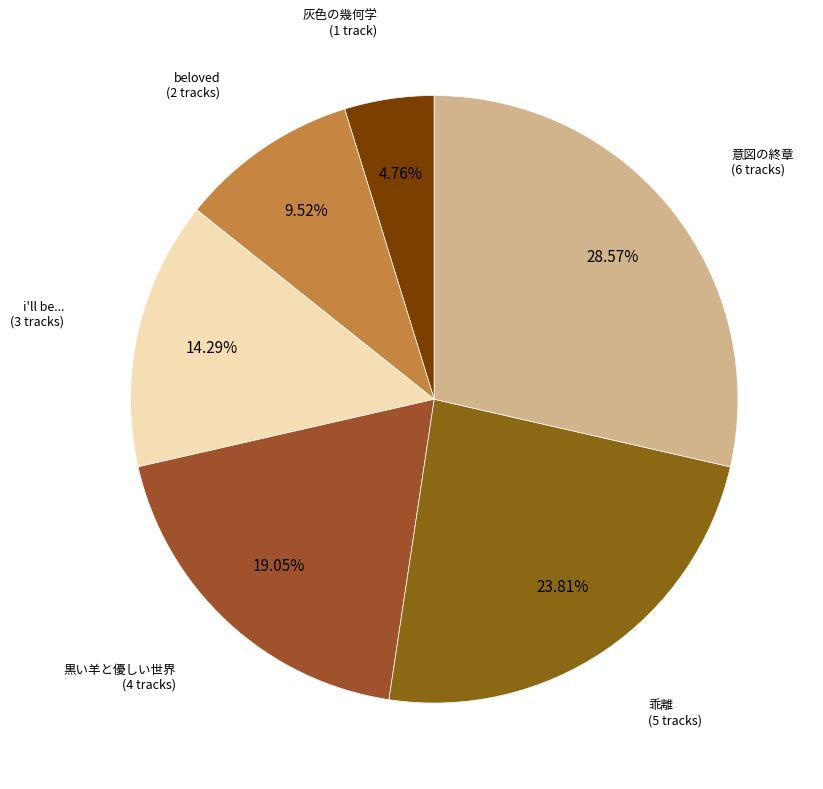

How many slices are in this pie chart?

6